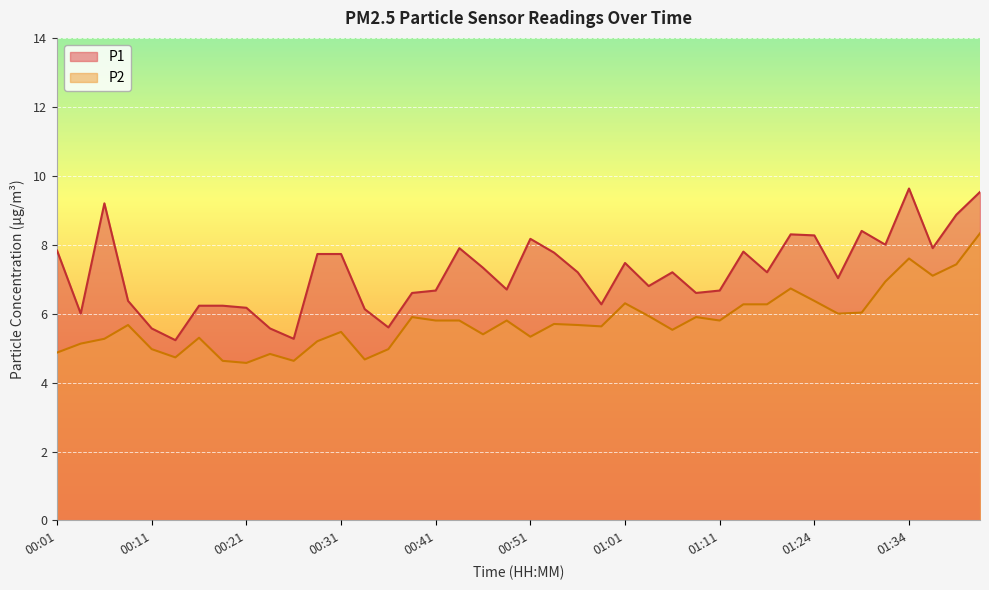

What is the value of the P1 point at the 17th from the left?

6.7